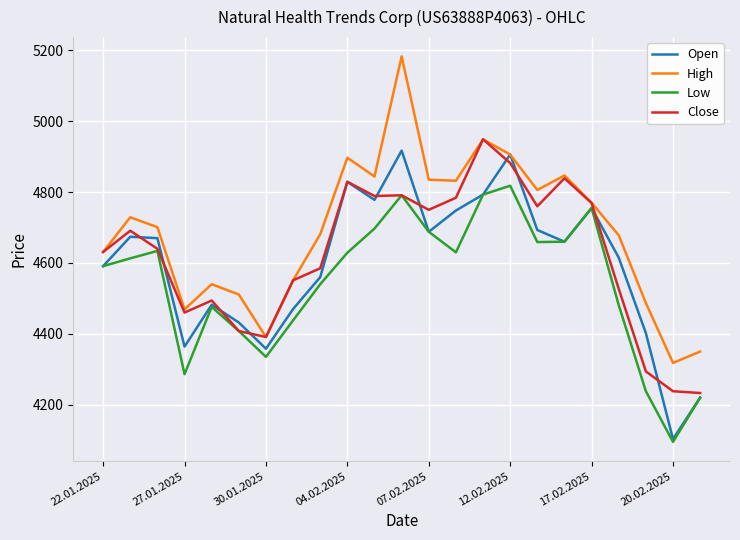

Which series has the largest total across all categories?

High